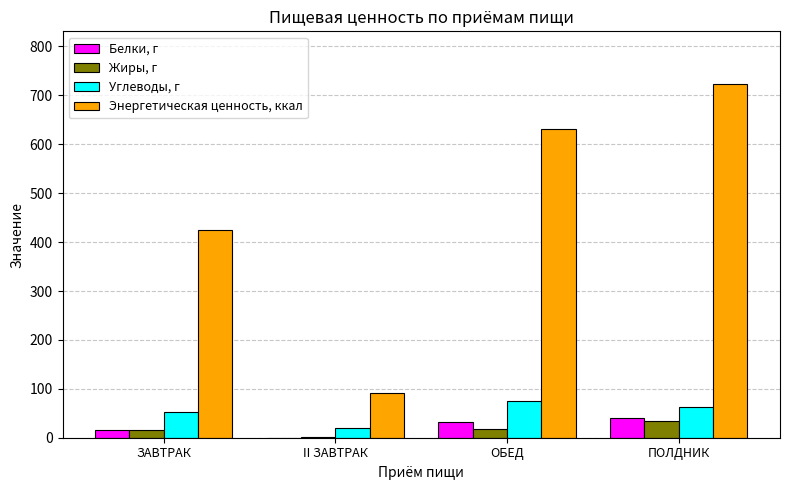

What is the maximum value for Энергетическая ценность, ккал?

722.6